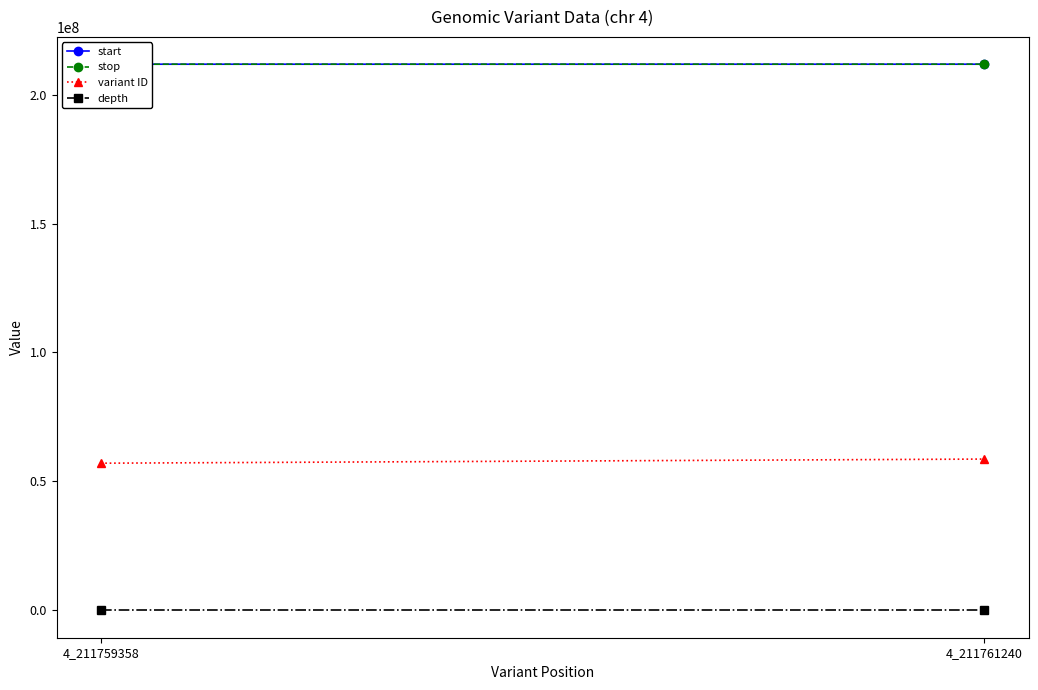

What is the total value across all series at 4_211761240?

482198328